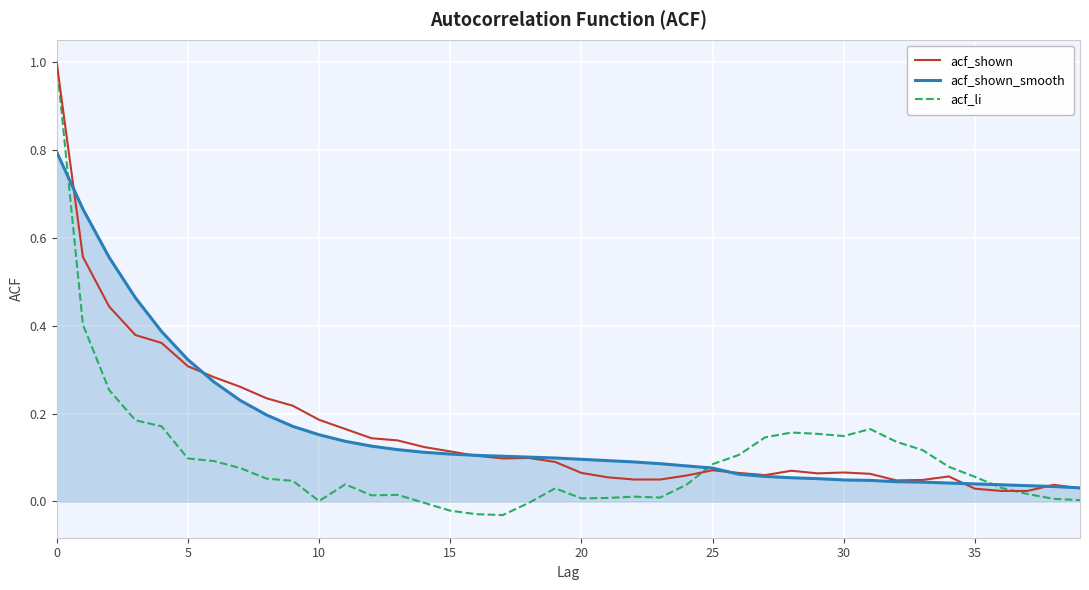

Which series has the widest spread of values?

acf_li